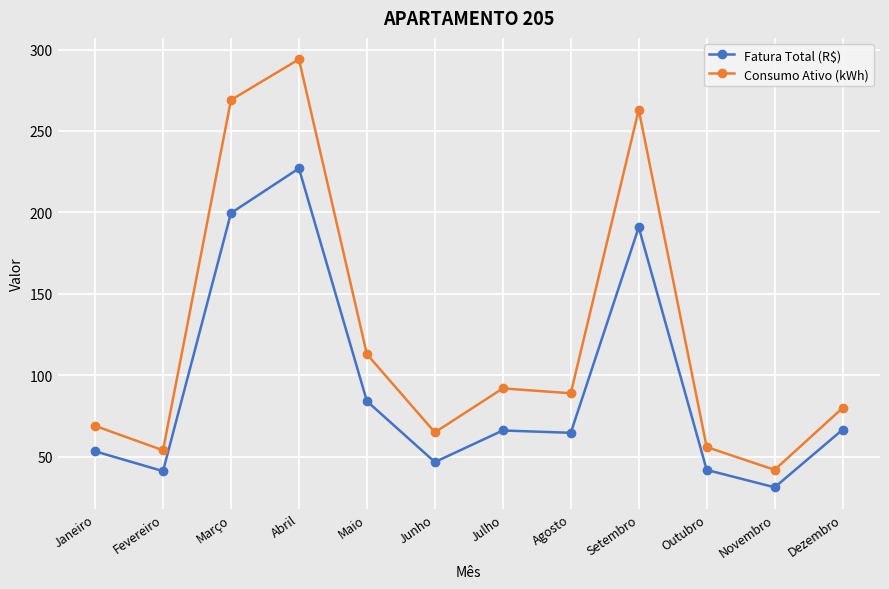

At which label does Consumo Ativo (kWh) reach its minimum?

Novembro